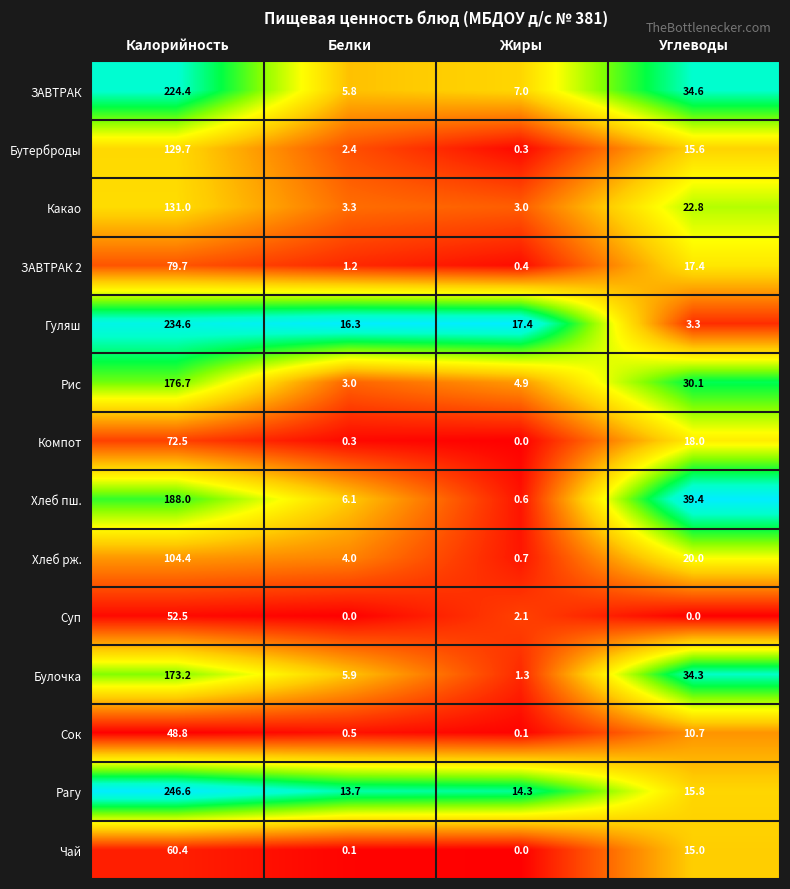

The Хлеб пш. series shows 8.9 at Белки. True or false?

False